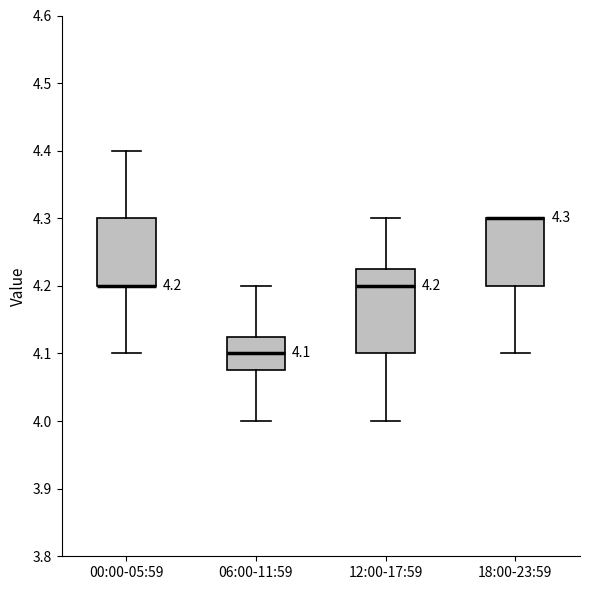

Comparing the boxes themselves (not the whiskers), which one is the tallest?

12:00-17:59